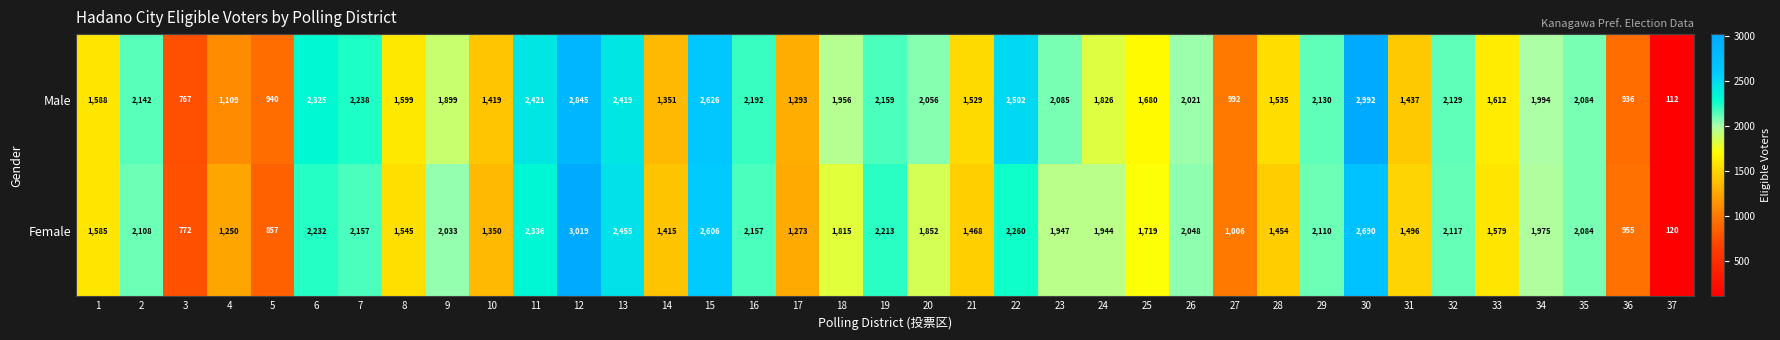

What is the difference between the maximum and minimum values in the Male series?

2880